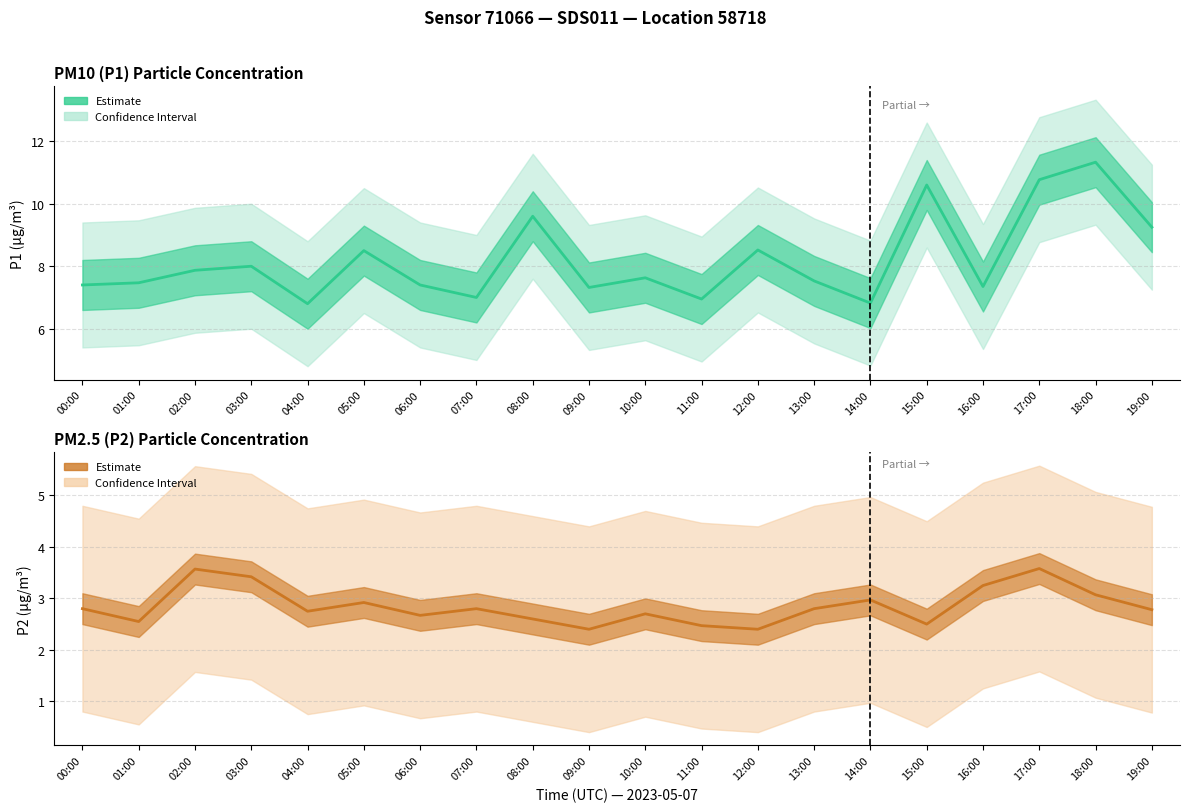

List the labels in order of P1 Estimate value, largest first.

18:00, 17:00, 15:00, 08:00, 19:00, 12:00, 05:00, 03:00, 02:00, 10:00, 13:00, 01:00, 00:00, 06:00, 16:00, 09:00, 07:00, 11:00, 14:00, 04:00